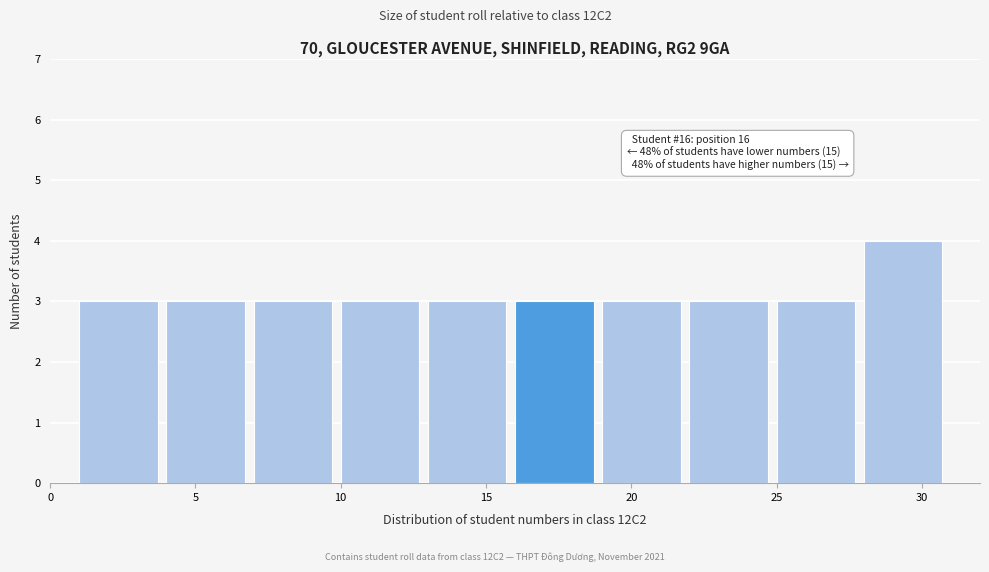

Over which range of the x-axis is the bar tallest?

28 to 31